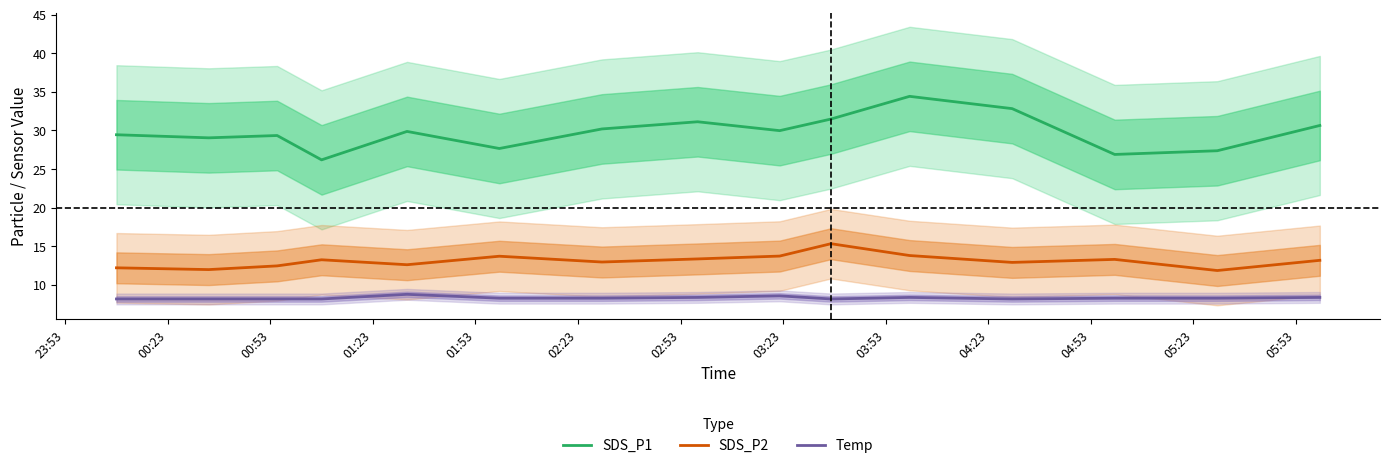

True or false: SDS_P2 and Temp cross at least once.

False